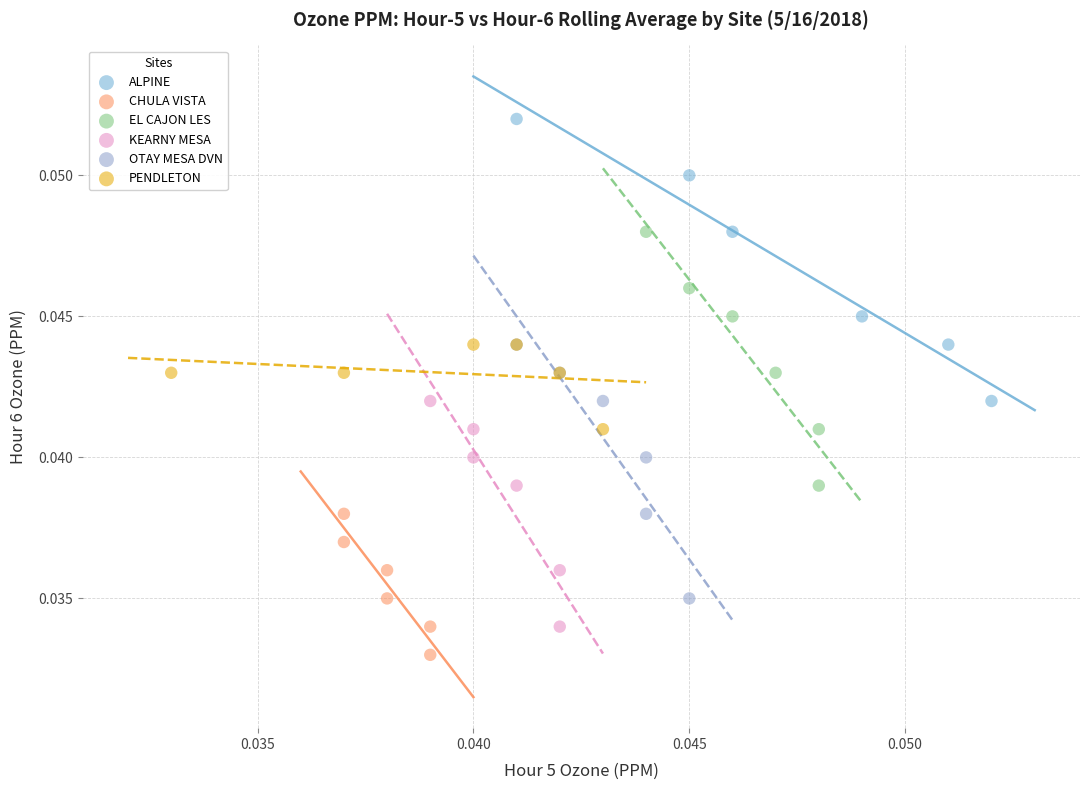

What are all the series names shown in the legend?

ALPINE, CHULA VISTA, EL CAJON LES, KEARNY MESA, OTAY MESA DVN, PENDLETON